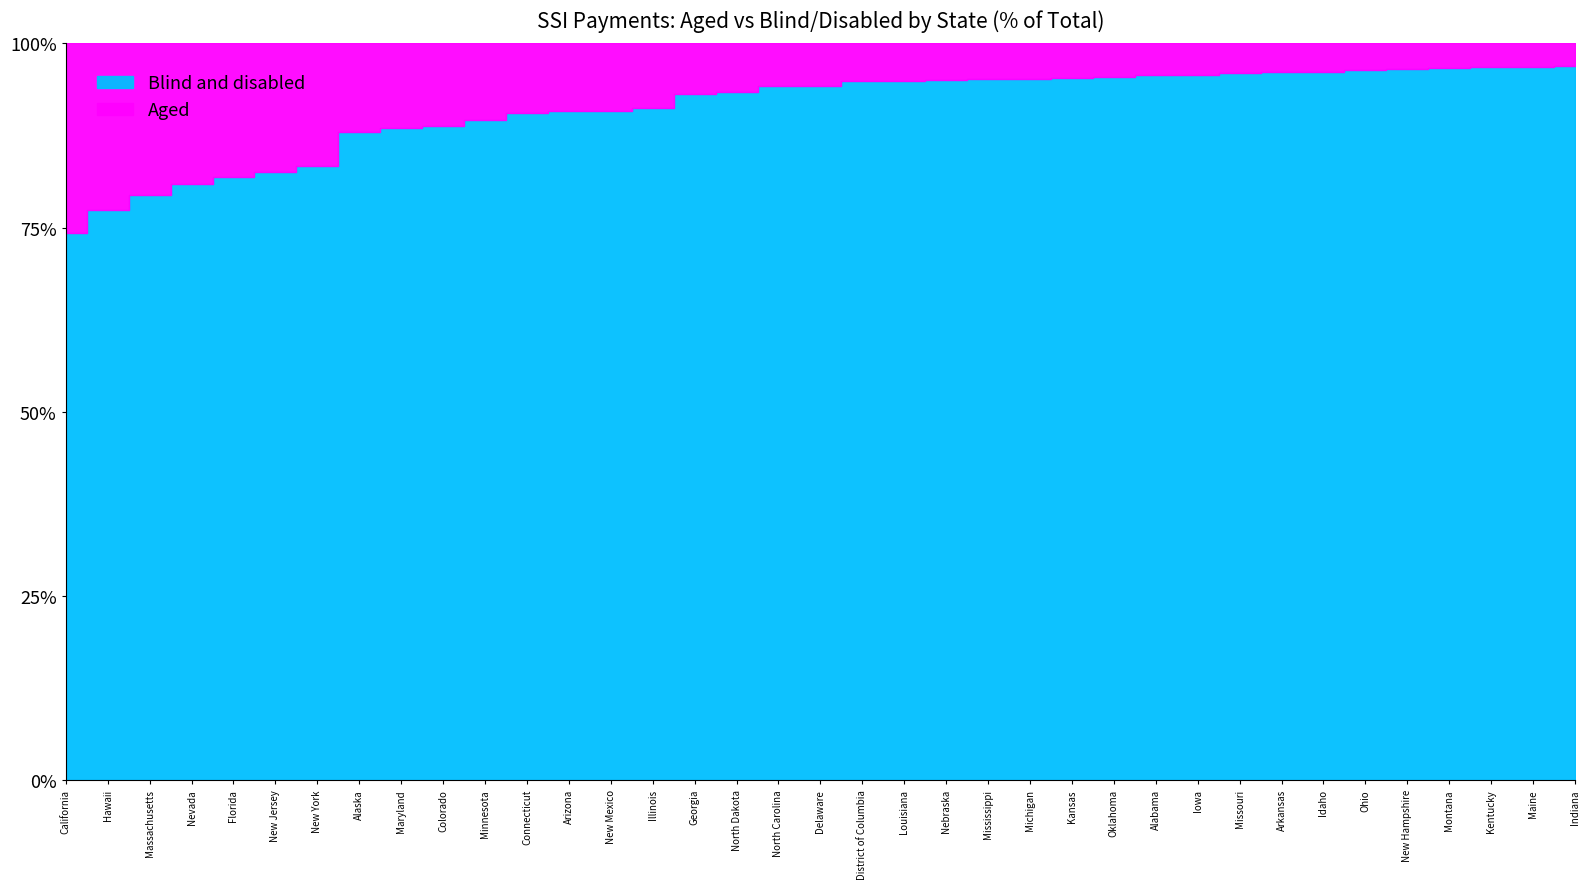

True or false: Blind and disabled and Aged cross at least once.

False